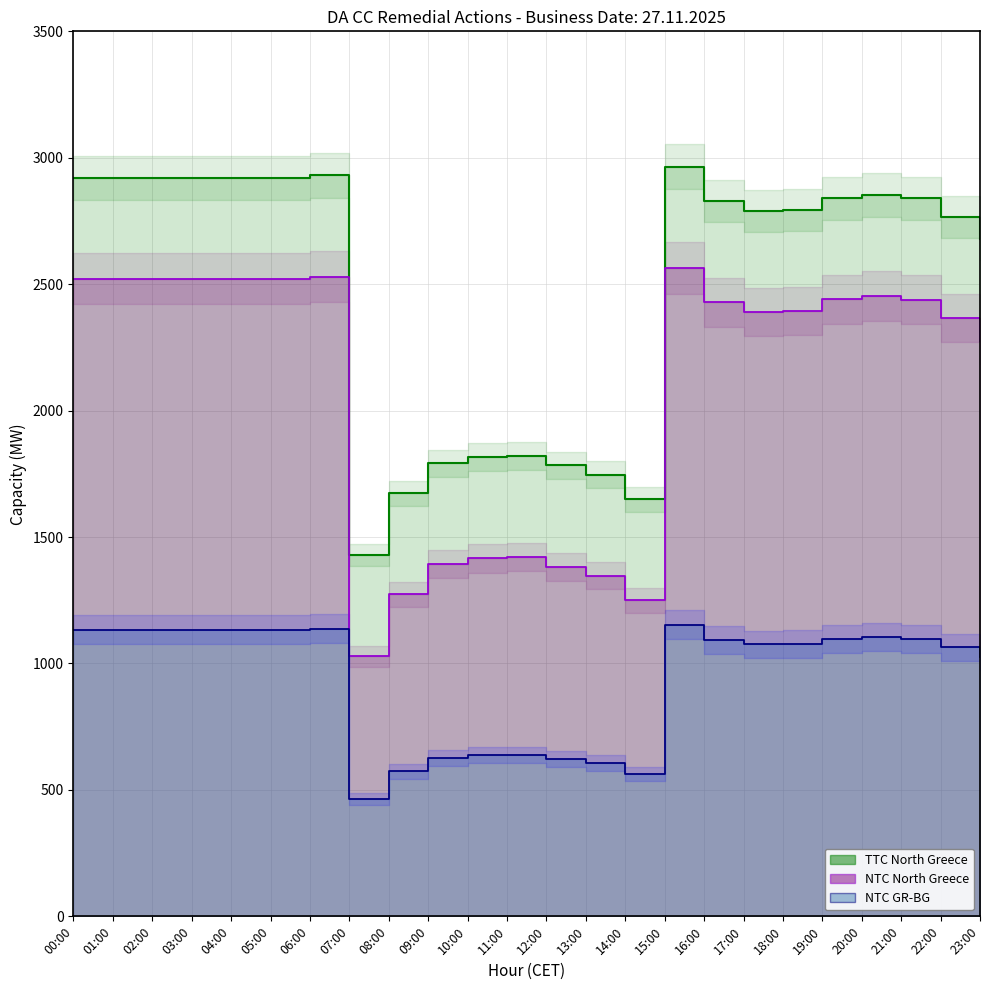

What are all the series names shown in the legend?

TTC North Greece, NTC North Greece, NTC GR-BG